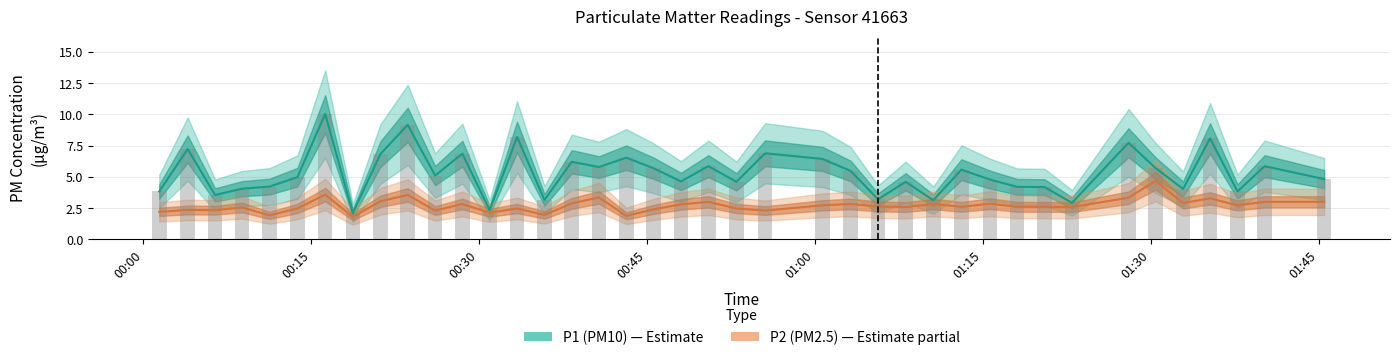

Rank the series by their maximum value, from highest to lowest.

P1 (PM10), P2 (PM2.5)